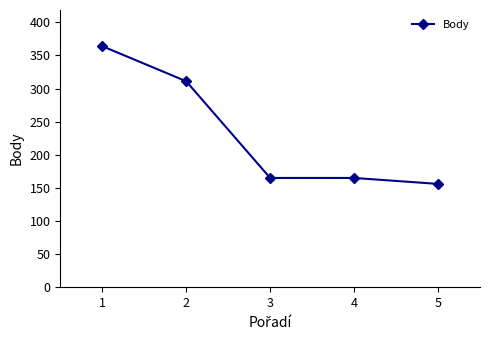

What is the smallest value displayed?

156